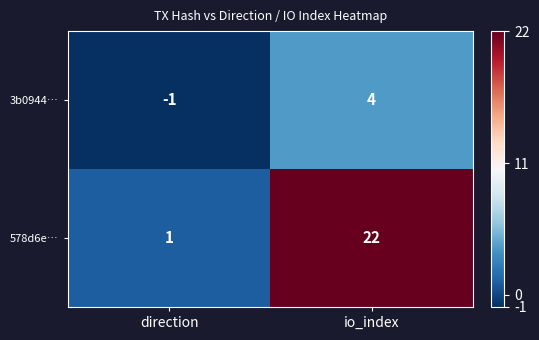

Which series has the widest spread of values?

578d6e…